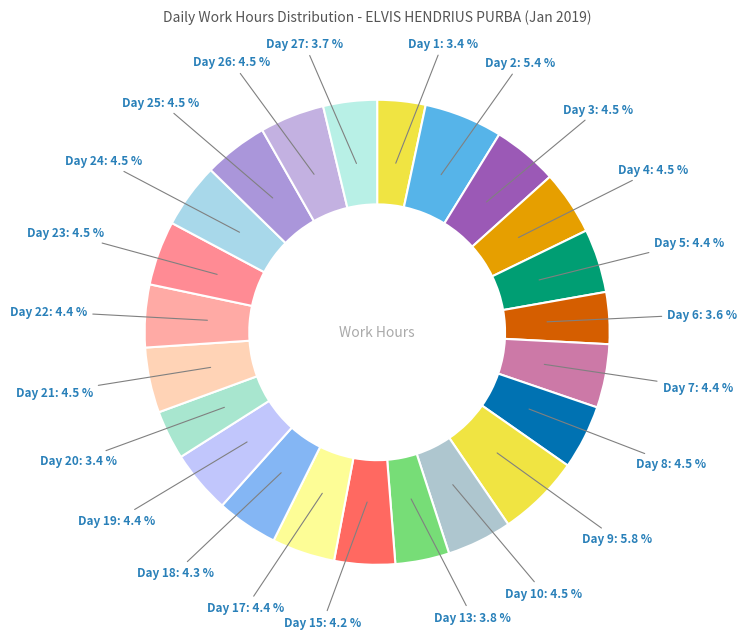

Count the number of slices in the pie.

23